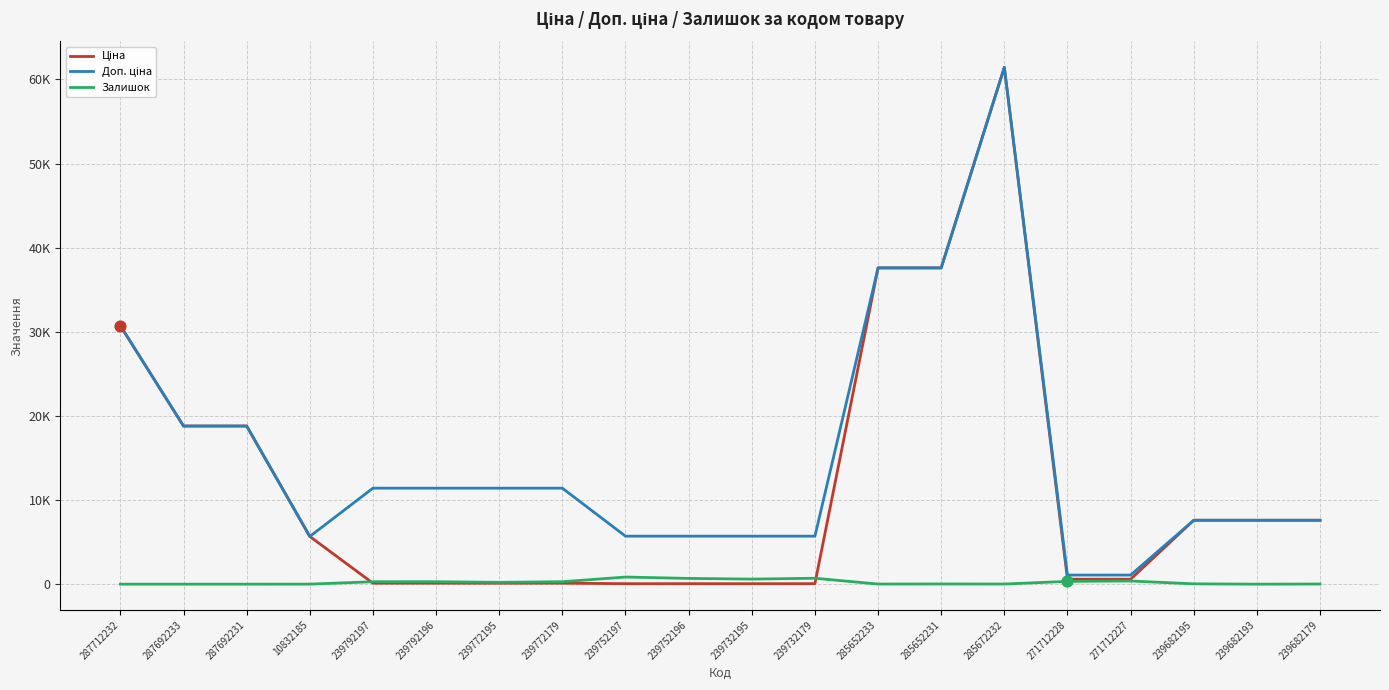

Is the value of Ціна at 239732195 greater than the value of Залишок at 10832185?

Yes